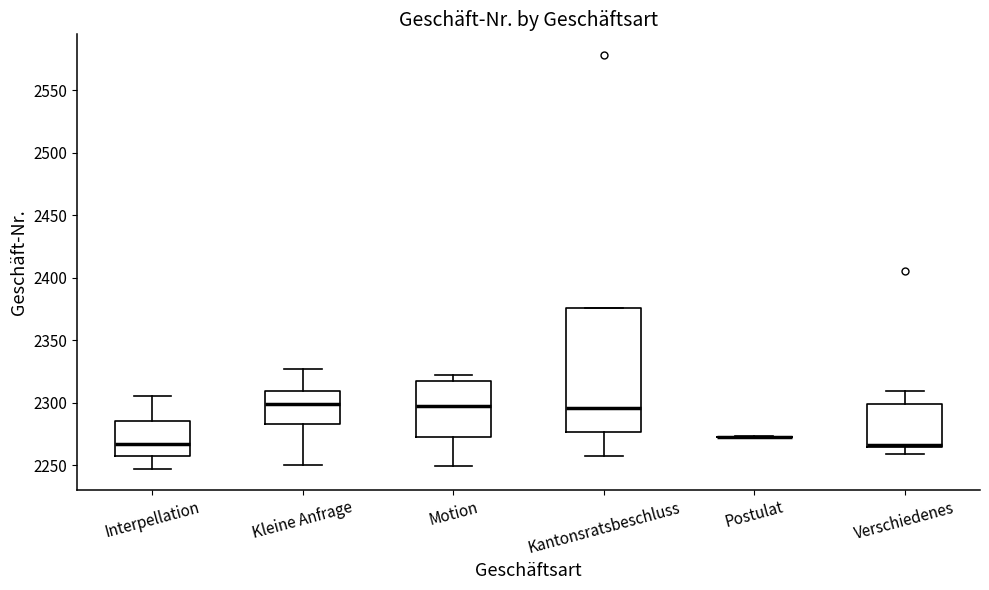

Reading left to right, transcribe this box plot: for each box, give where its median line is, the range the box spans, and where its two whiskers end, as read against the y-axis. The values are not printed on the chart, so give them approximately, as read against the axis.

Interpellation: median 2265, box 2255 to 2285, whiskers 2245 to 2305
Kleine Anfrage: median 2300, box 2285 to 2310, whiskers 2250 to 2325
Motion: median 2300, box 2275 to 2320, whiskers 2250 to 2320 (just above the box's upper edge)
Kantonsratsbeschluss: median 2295, box 2275 to 2375, whiskers 2255 to 2375
Postulat: box collapsed to a line at 2275, whiskers 2270 to 2275
Verschiedenes: median 2265 (just above the box's lower edge), box 2265 to 2300, whiskers 2260 to 2310